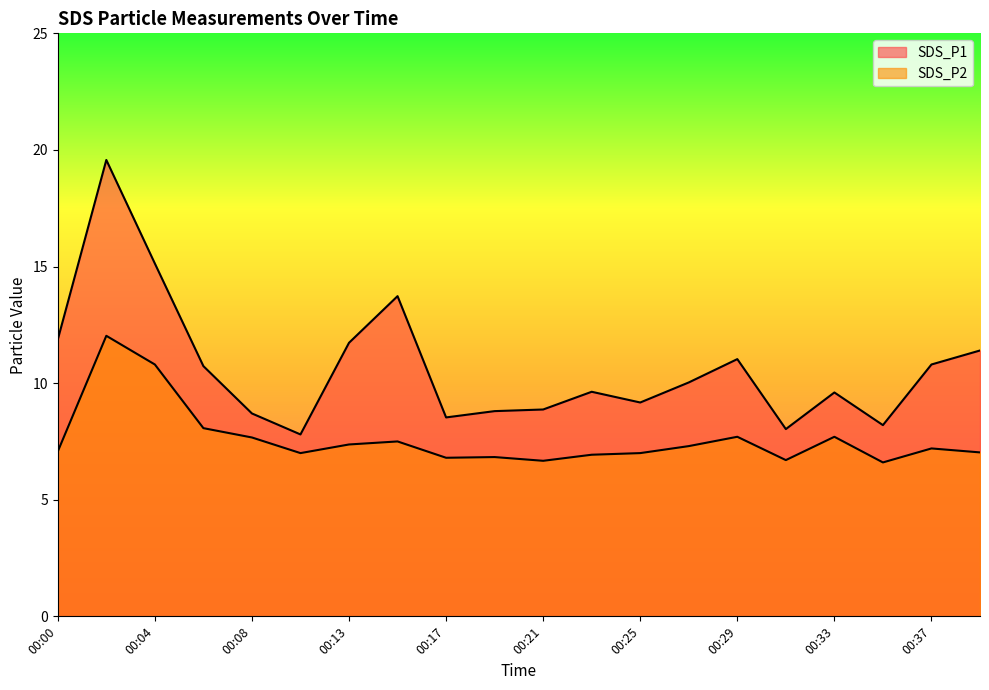

What is the spread (max minus min) of values at 00:25?

2.2